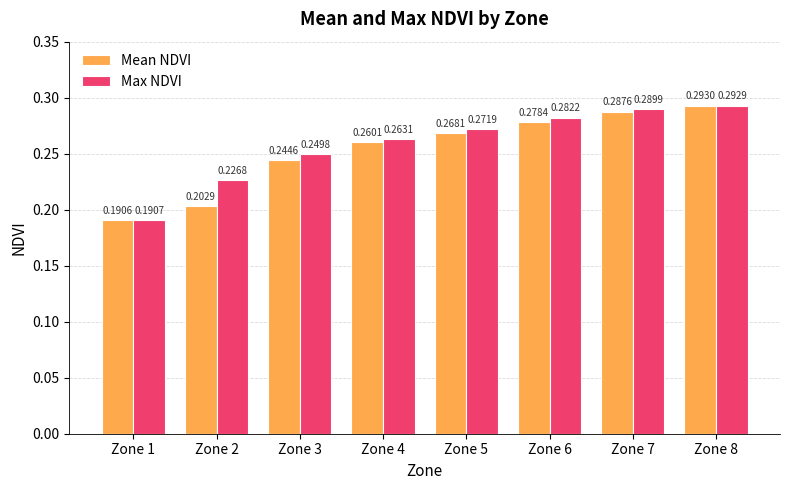

Rank the series at Zone 1 from highest to lowest value.

Max NDVI, Mean NDVI